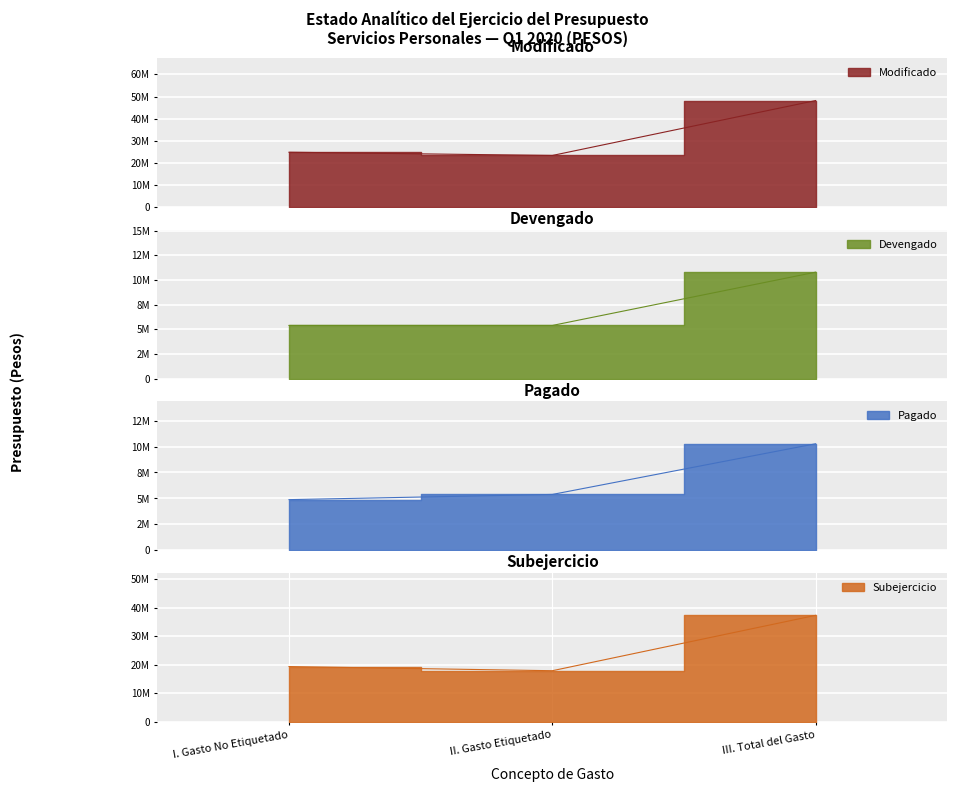

What is the difference between the Modificado values at I. Gasto No Etiquetado and II. Gasto Etiquetado?

1459755.0